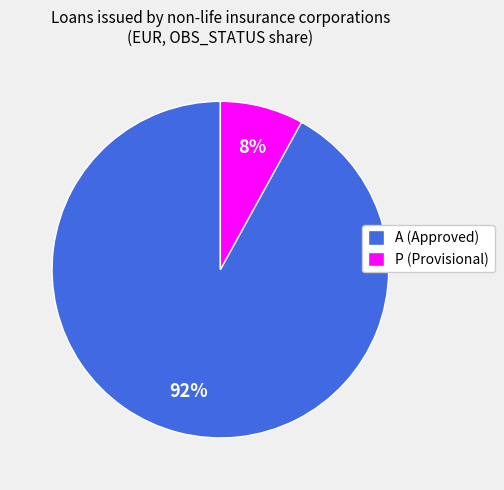

How many segments does this pie chart have?

2